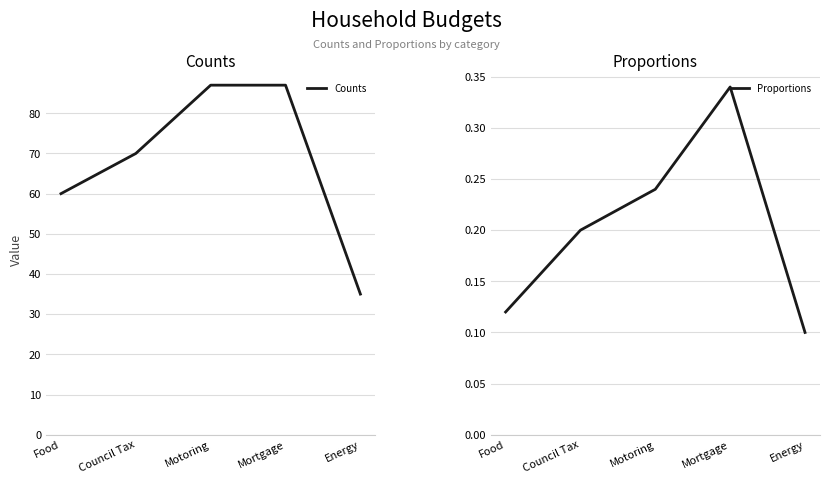

Count the Counts values in the range 60 to 87.

4